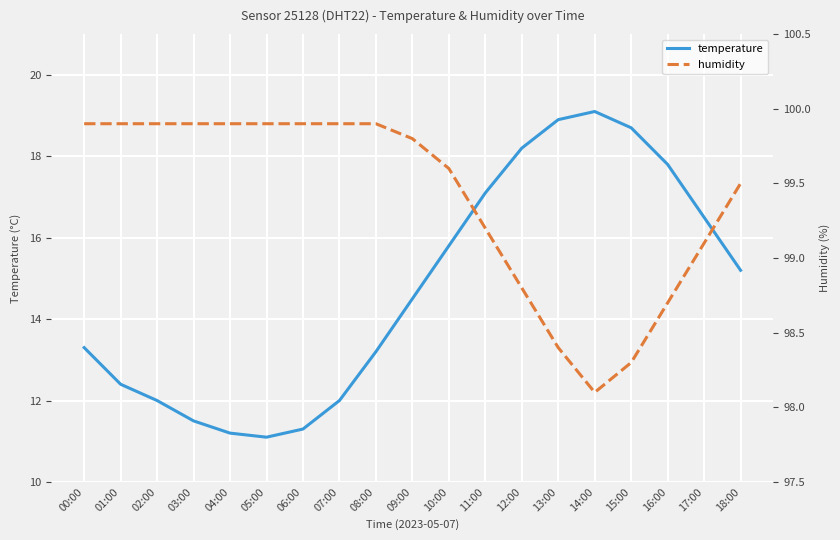

What is the sum of the temperature values at 04:00 and 08:00?

24.4